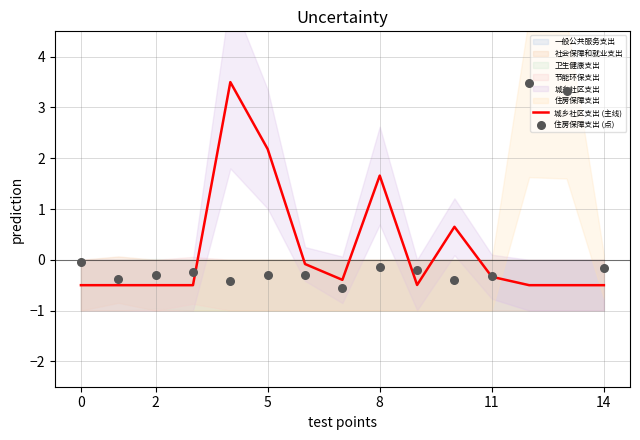

At how many categories does at least one series exceed 0?

6